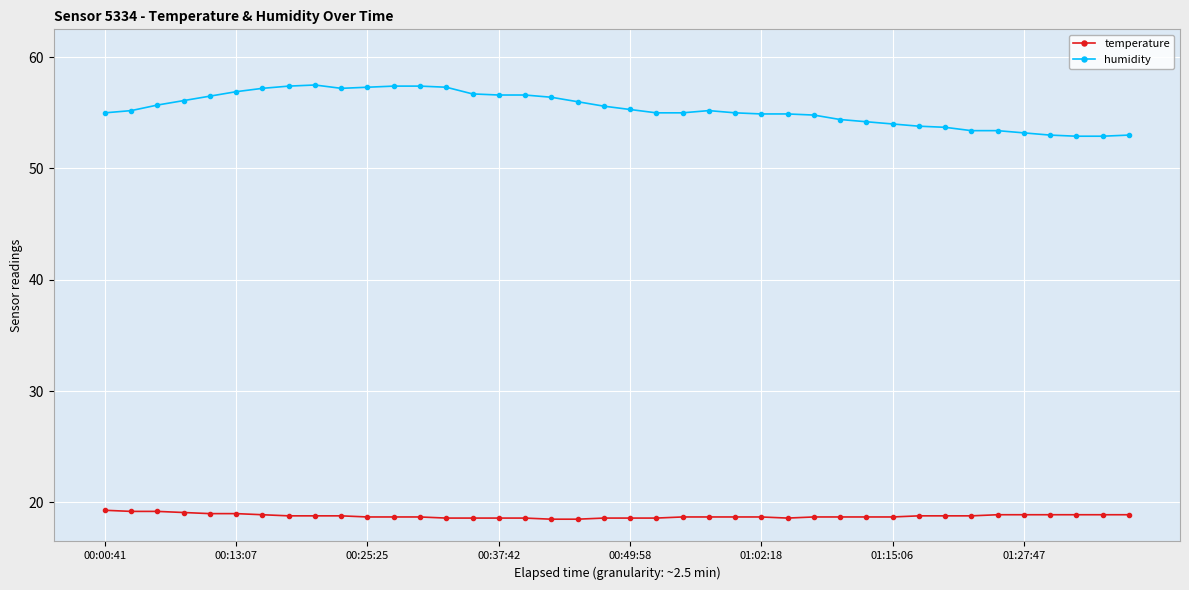

List the series in order of their peak value, lowest first.

temperature, humidity